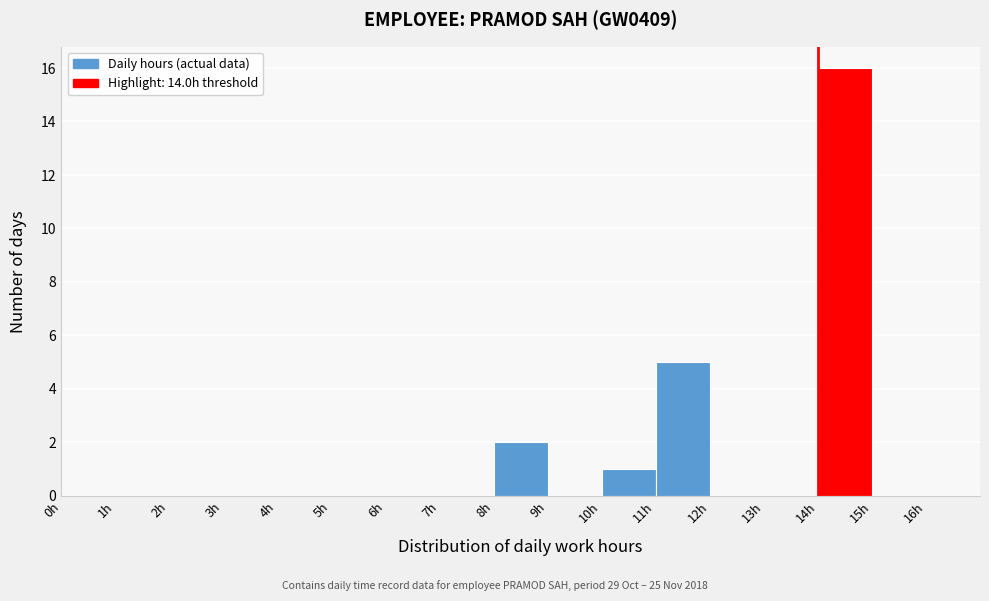

Reading left to right, transcribe this chart: for each bar, give the range it covers on the x-axis and its height. The values are not printed on the chart, so give them approximately, as read against the axis.

0 to 1: 0
1 to 2: 0
2 to 3: 0
3 to 4: 0
4 to 5: 0
5 to 6: 0
6 to 7: 0
7 to 8: 0
8 to 9: 2
9 to 10: 0
10 to 11: 1
11 to 12: 5
12 to 13: 0
13 to 14: 0
14 to 15: 16
15 to 16: 0